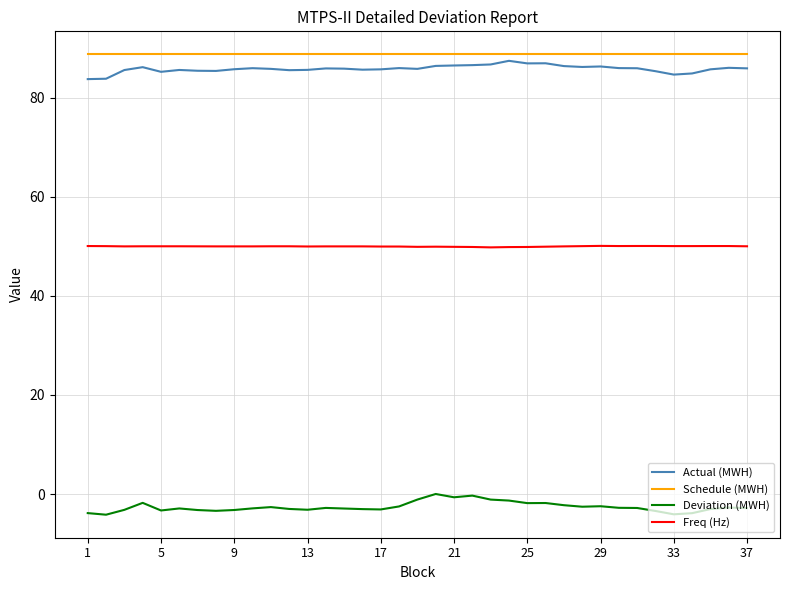

What is the difference between the maximum and minimum values in the Actual (MWH) series?

3.7